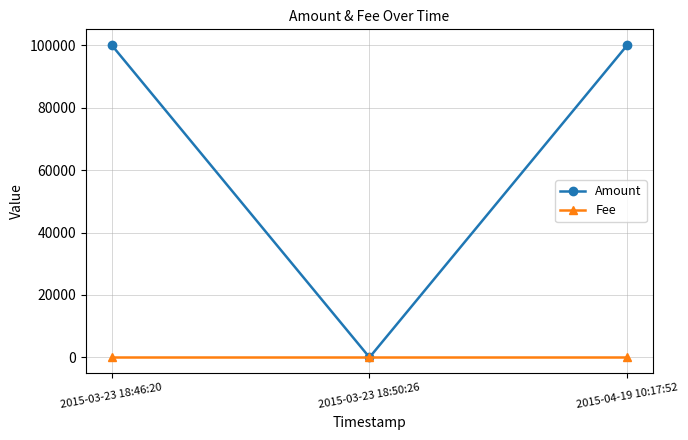

At which label does Amount first exceed 100127?

2015-03-23 18:46:20